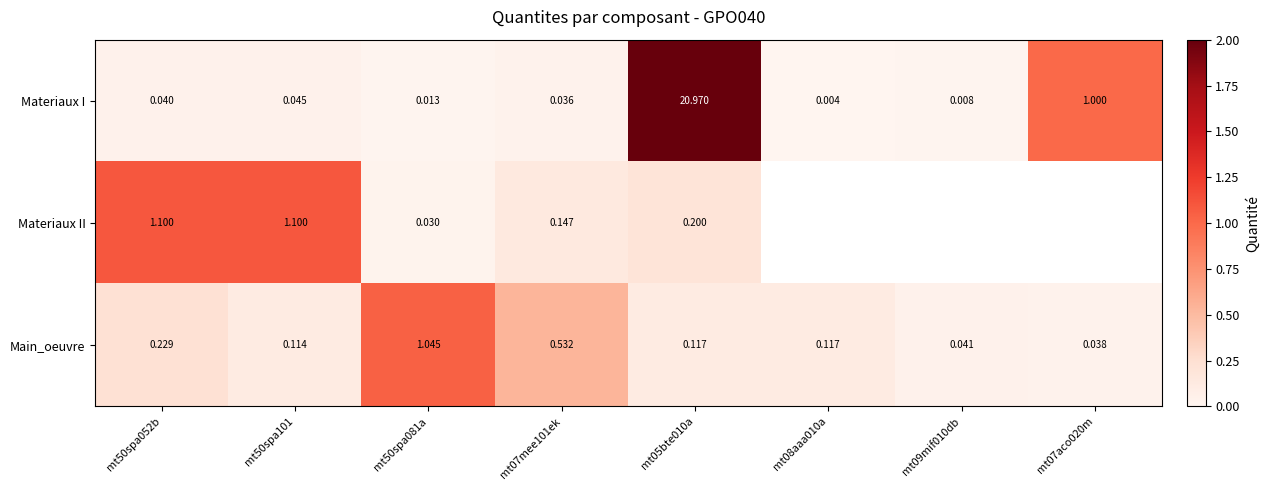

List the labels in order of Materiaux I value, smallest first.

mt08aaa010a, mt09mif010db, mt50spa081a, mt07mee101ek, mt50spa052b, mt50spa101, mt07aco020m, mt05bte010a